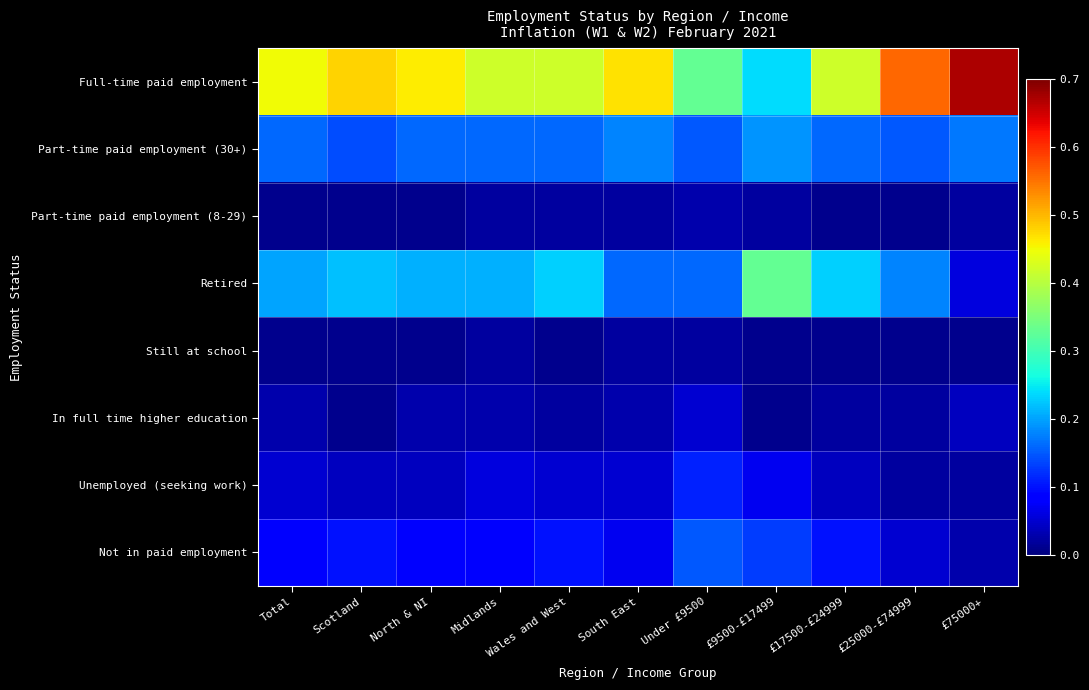

Which label corresponds to the largest value in the chart?

£75000+